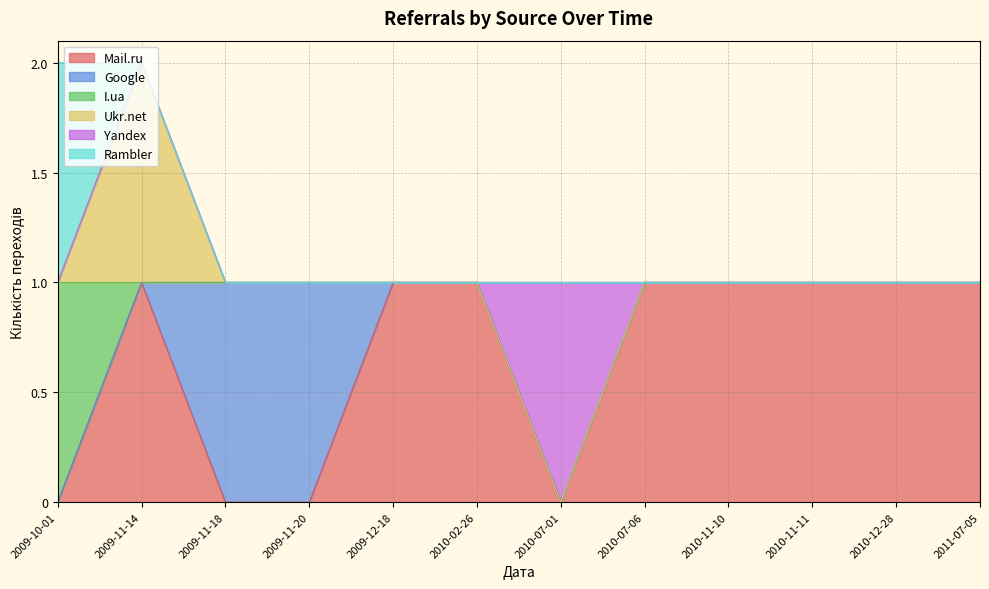

Where is the first local minimum for Mail.ru?

2010-07-01